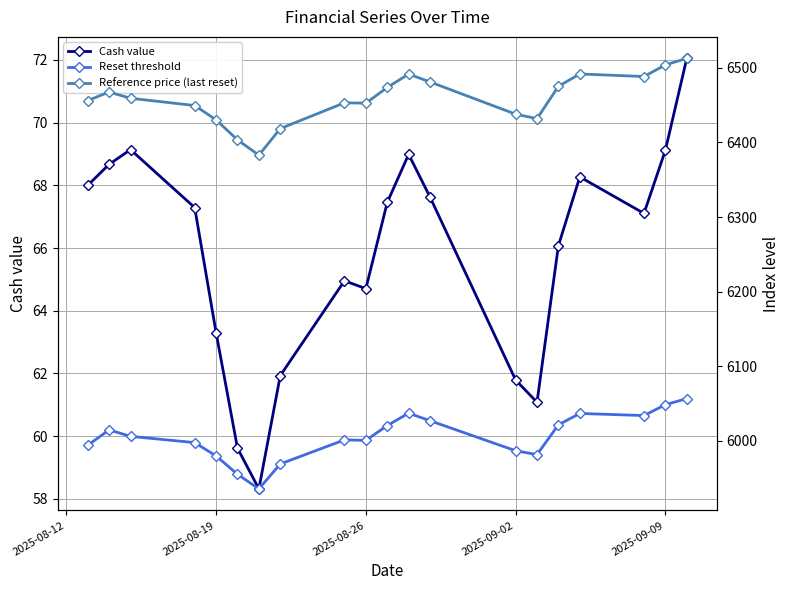

Reading left to right, what are all the values shown in this chart?

Cash value: 68.0	68.7	69.1	67.3	63.3	59.6	58.3	61.9	65.0	64.7	67.5	69.0	67.6	61.8	61.1	66.1	68.3	67.1	69.1	72.0
Reset threshold: 5994.1	6014.7	6006.0	5997.7	5979.8	5955.2	5935.6	5969.0	6001.3	6000.7	6020.5	6037.1	6027.0	5986.8	5981.6	6021.5	6036.7	6033.9	6048.5	6056.6
Reference price (last reset): 6456.2	6467.6	6459.2	6449.5	6430.3	6403.4	6383.0	6418.5	6453.1	6452.6	6473.7	6491.6	6481.1	6437.9	6431.9	6475.2	6491.8	6488.3	6503.9	6512.6